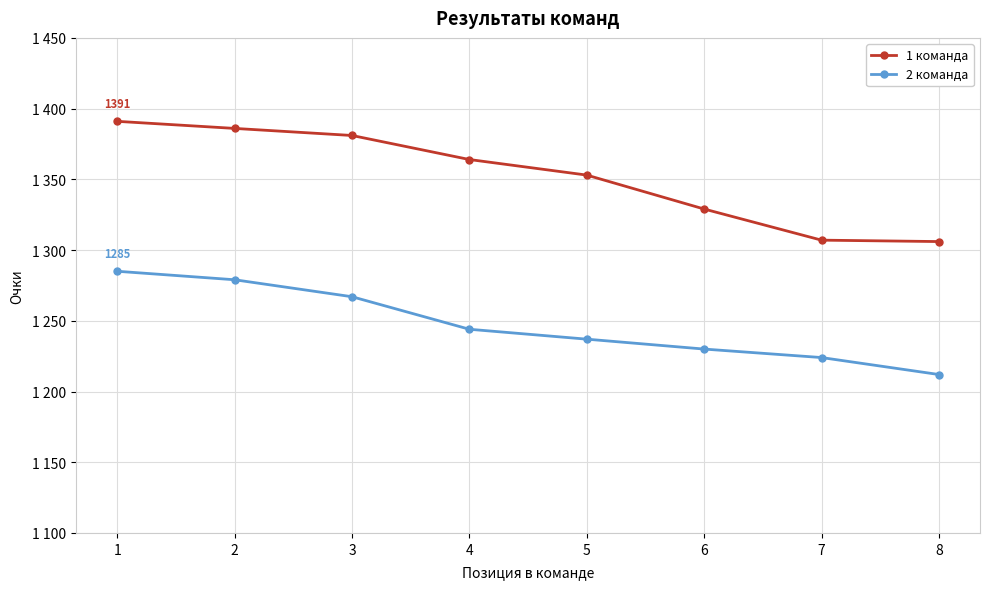

True or false: 1 команда and 2 команда cross at least once.

False